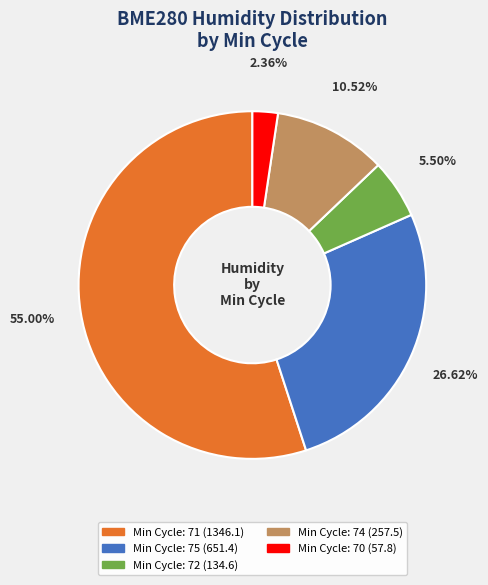

Is there a majority slice in this chart?

Yes